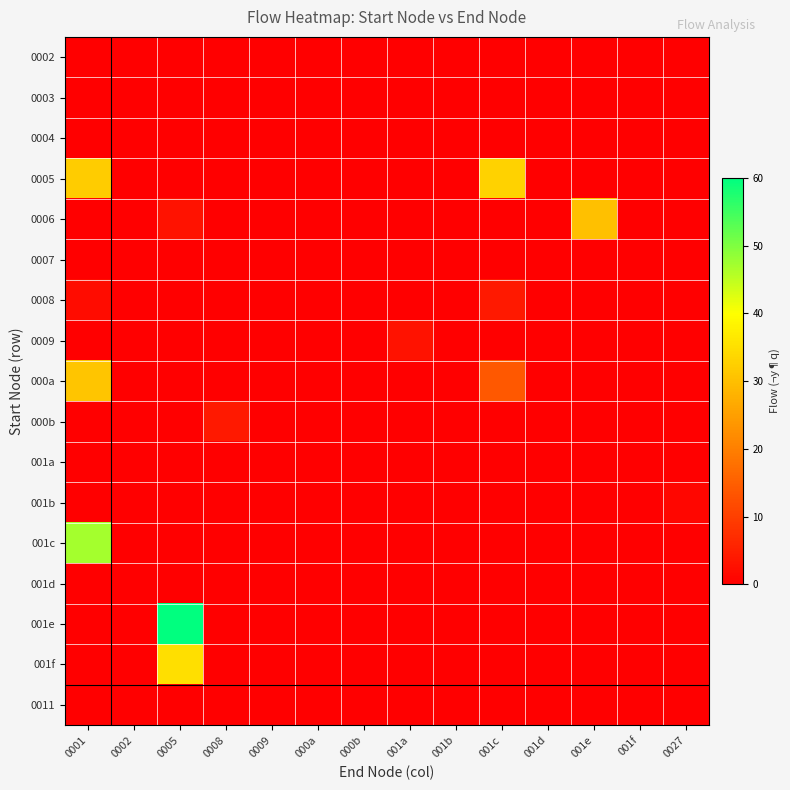

At which category does the chart reach its minimum across all series?

0001